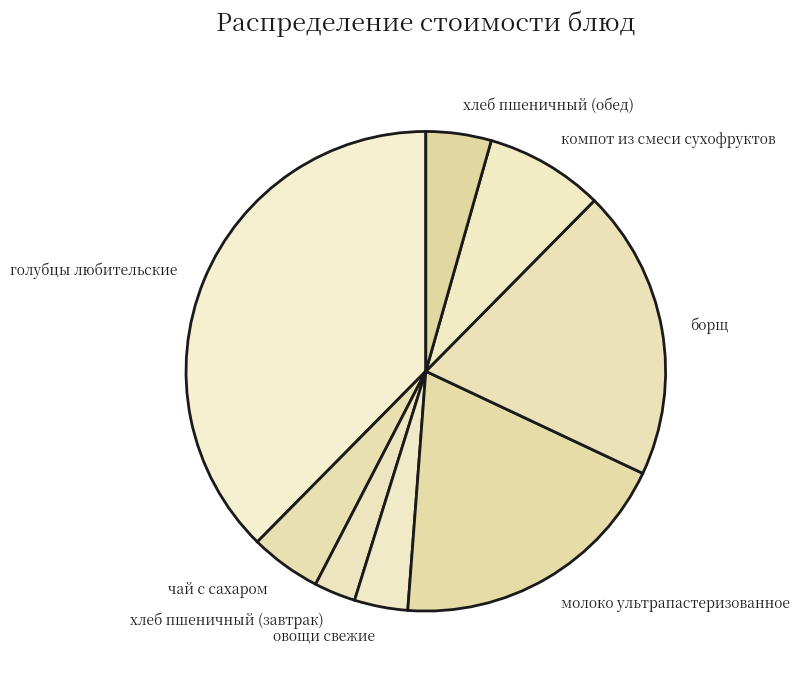

What is the smallest slice in the pie chart?

хлеб пшеничный (завтрак)